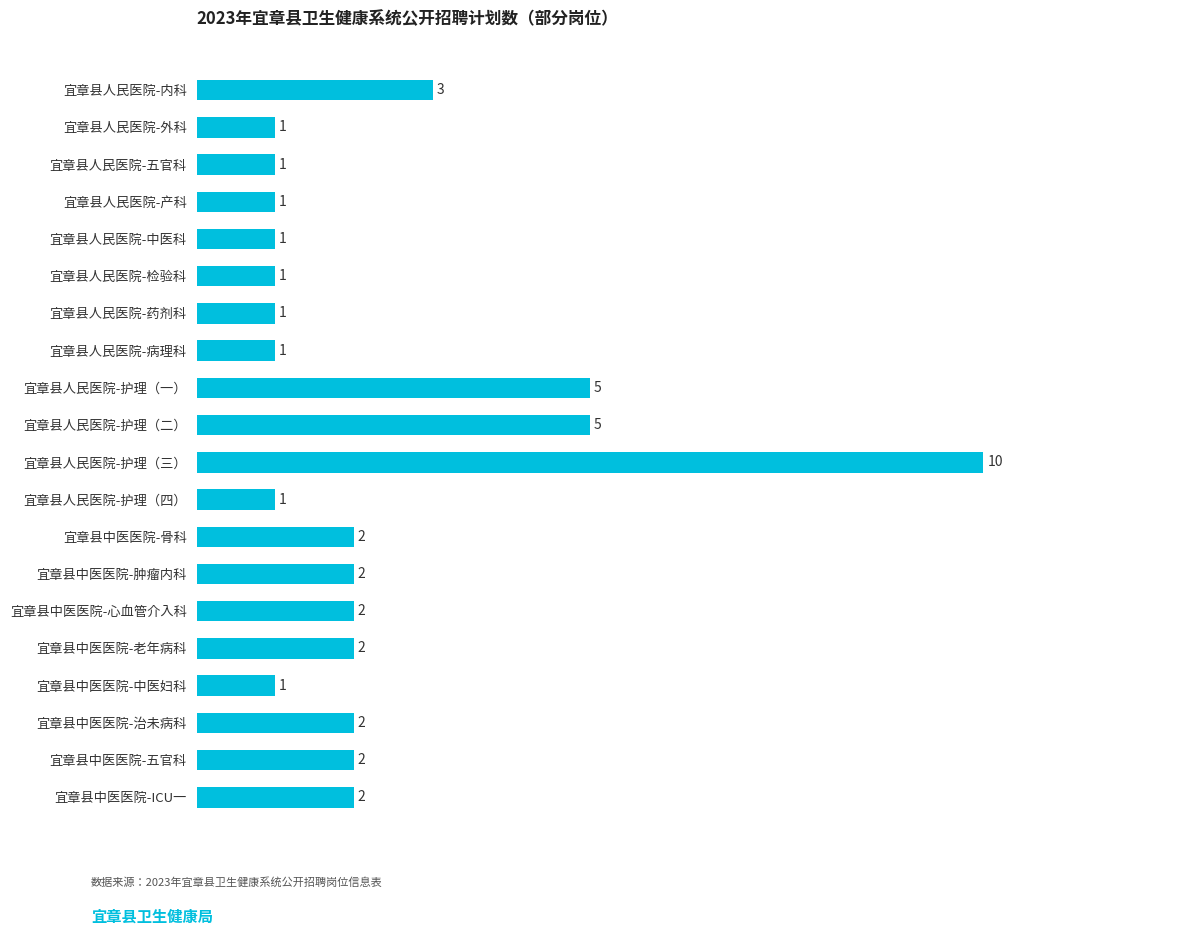

Reading bottom to top, extract all data points from this chart.

2	2	2	1	2	2	2	2	1	10	5	5	1	1	1	1	1	1	1	3